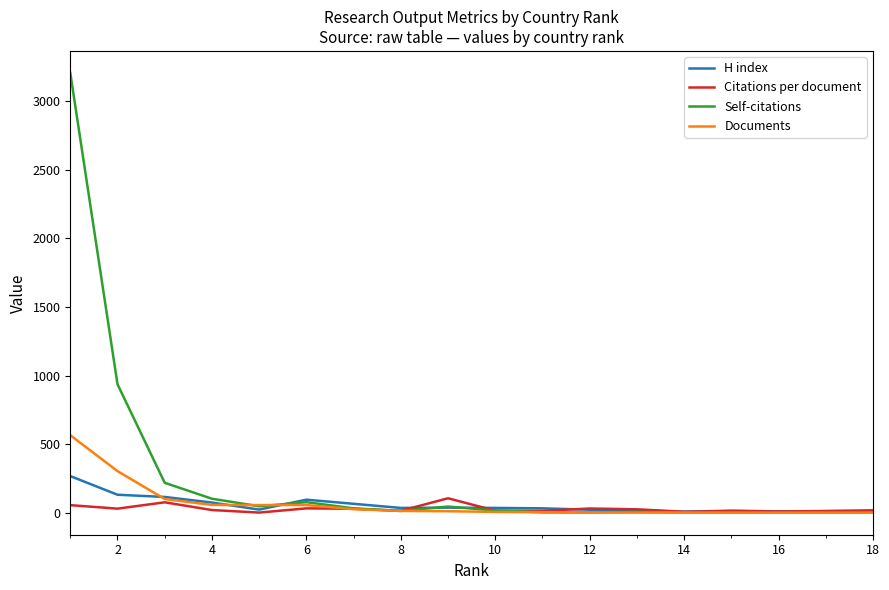

Which series has the widest spread of values?

Self-citations